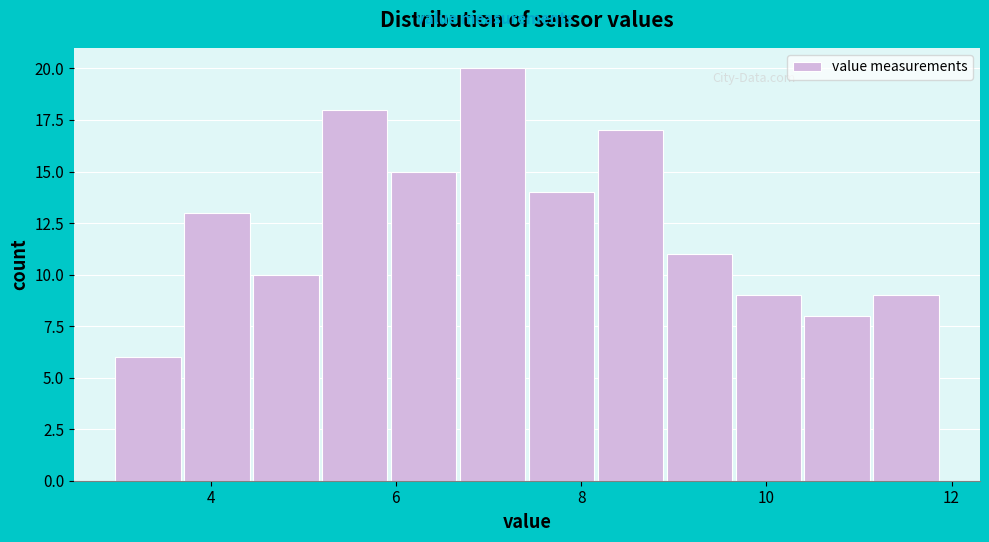

Around what value on the x-axis is the tallest bar? Give the approximate position of its centre, as read against the axis.

7.0